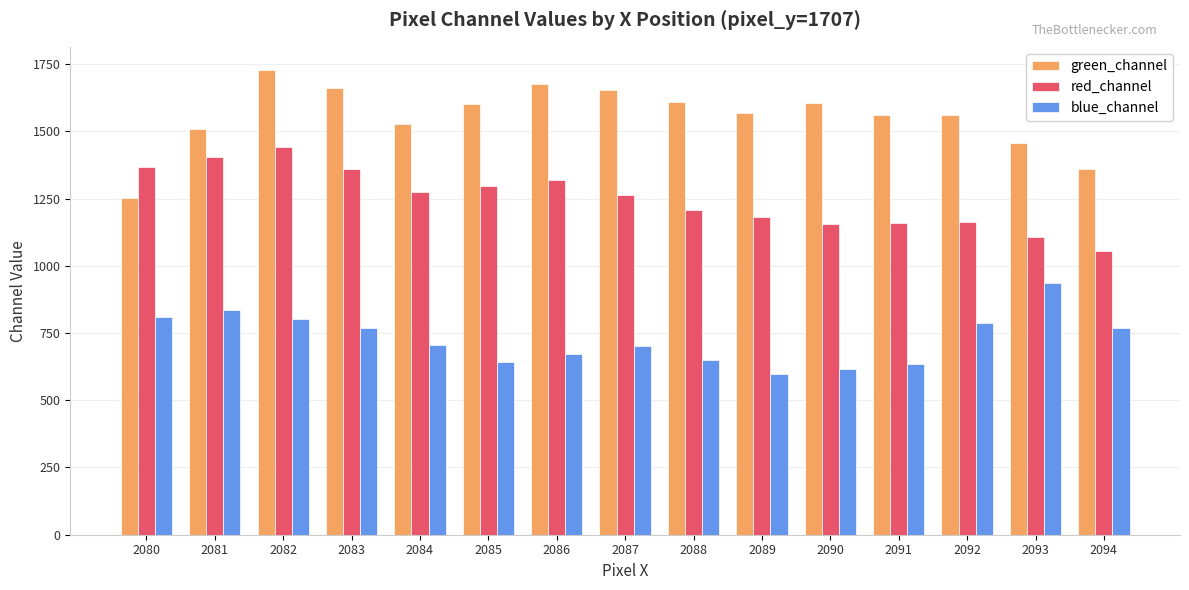

Which series has the largest total across all categories?

green_channel